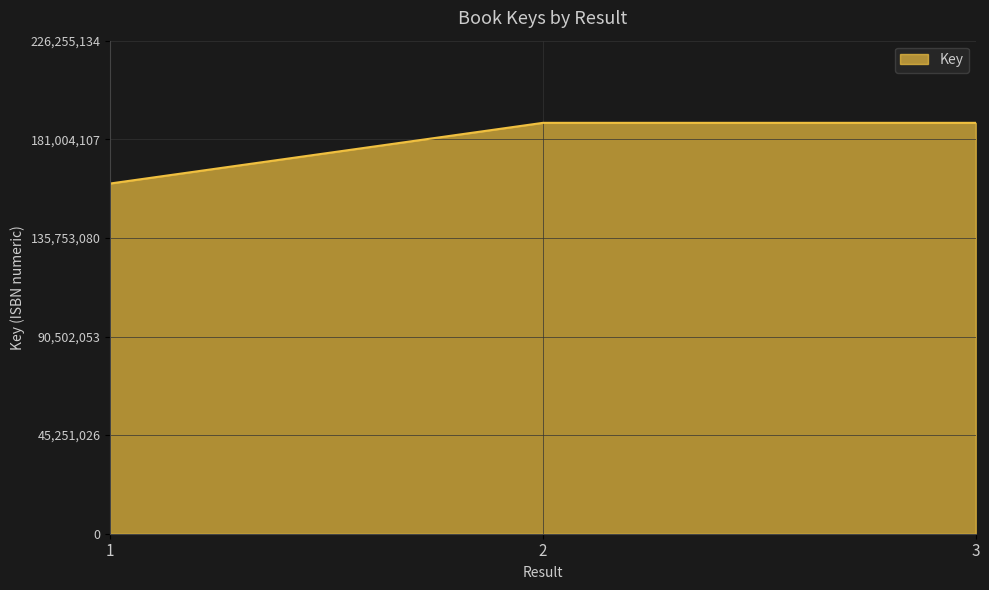

What is the ratio of the value at 3 to the value at 1?

1.2